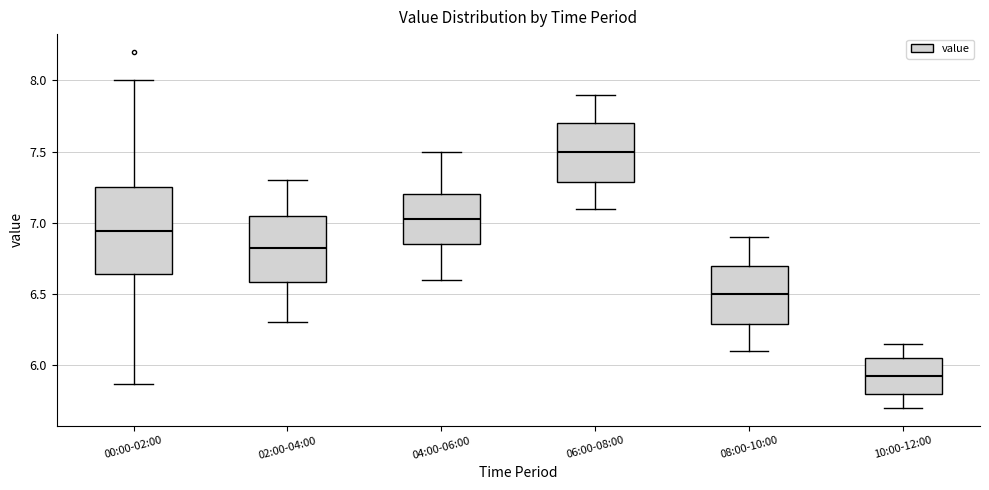

Which box's median line is the lowest?

10:00-12:00